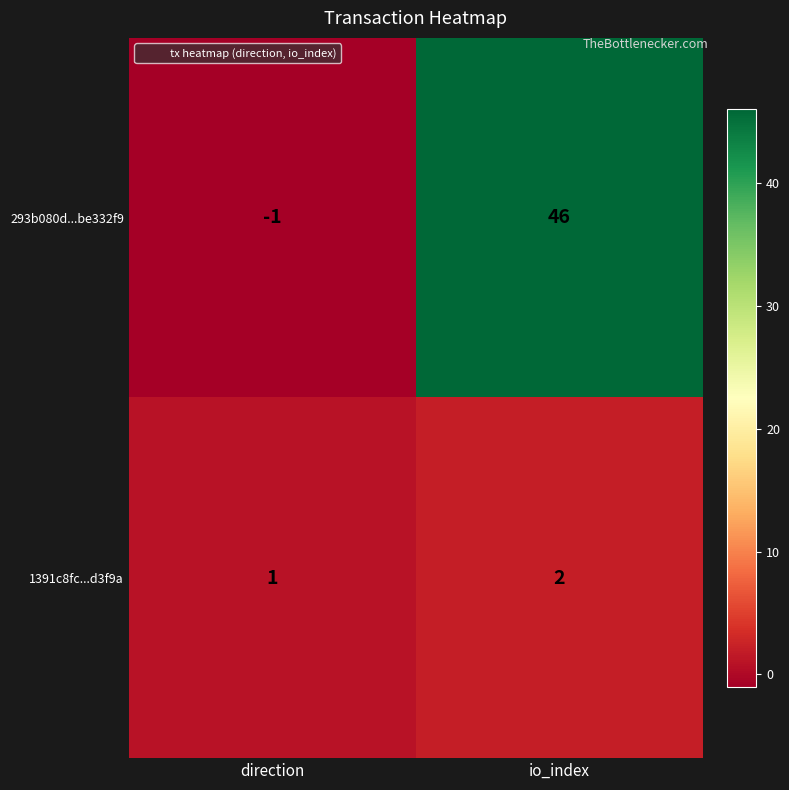

List the series in order of their overall mean, highest first.

293b080d...be332f9, 1391c8fc...d3f9a